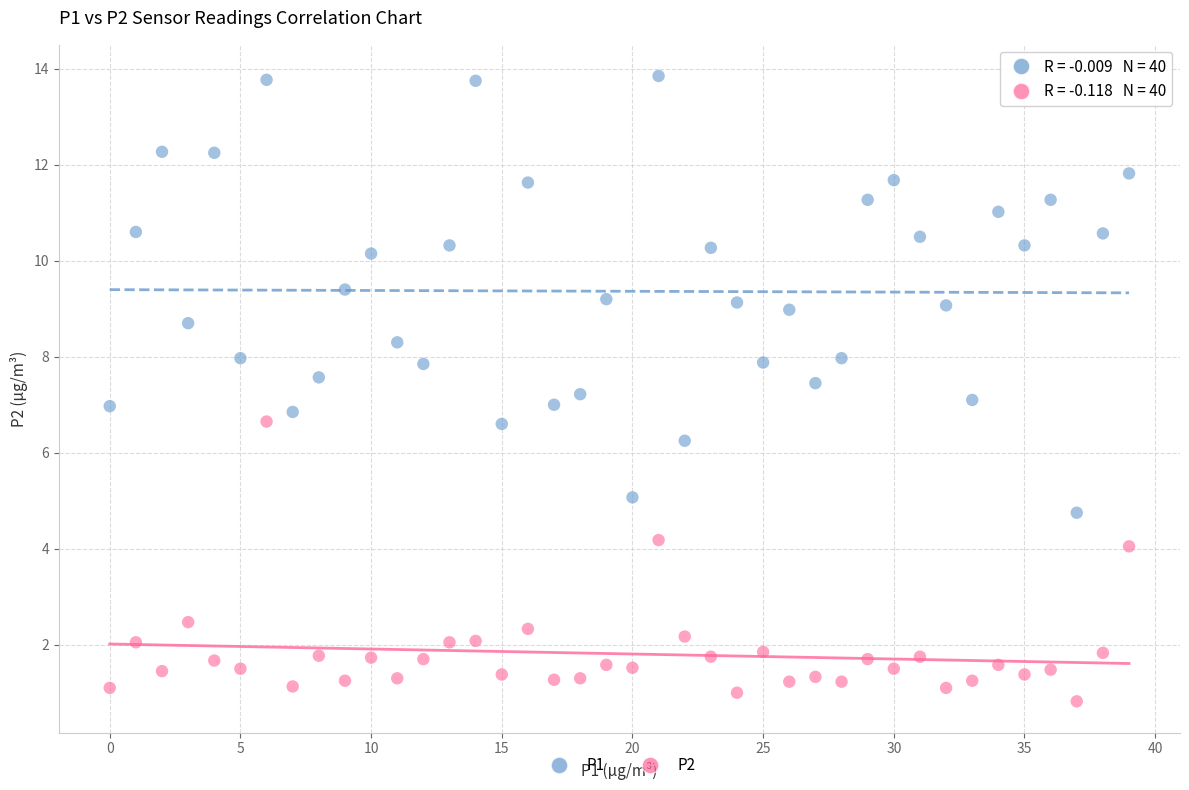

Which series reaches the minimum Y coordinate?

P2